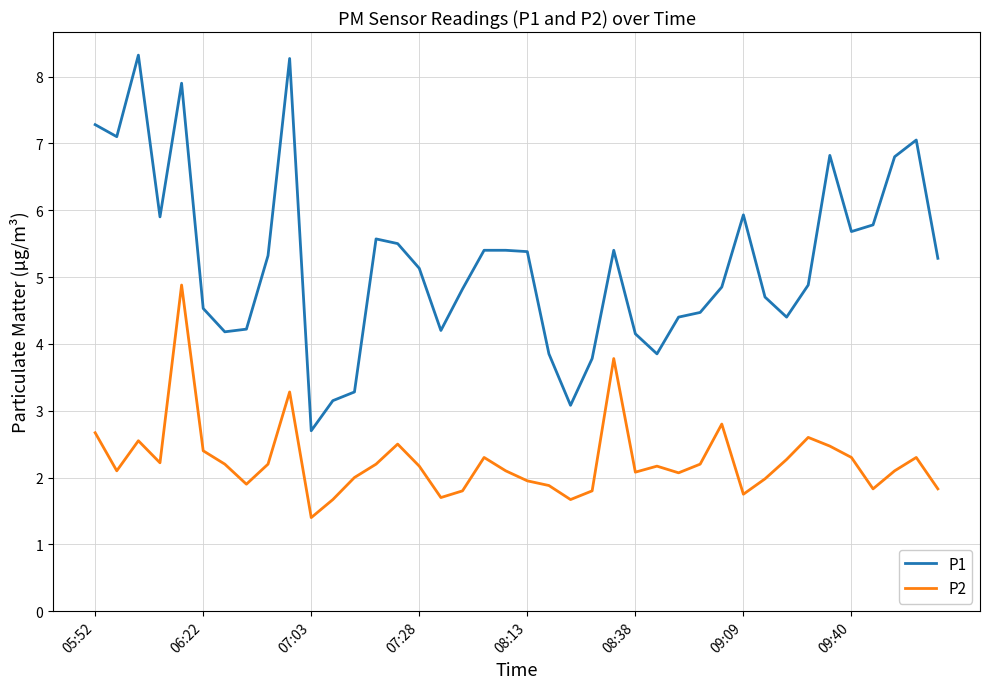

Which series has the widest spread of values?

P1